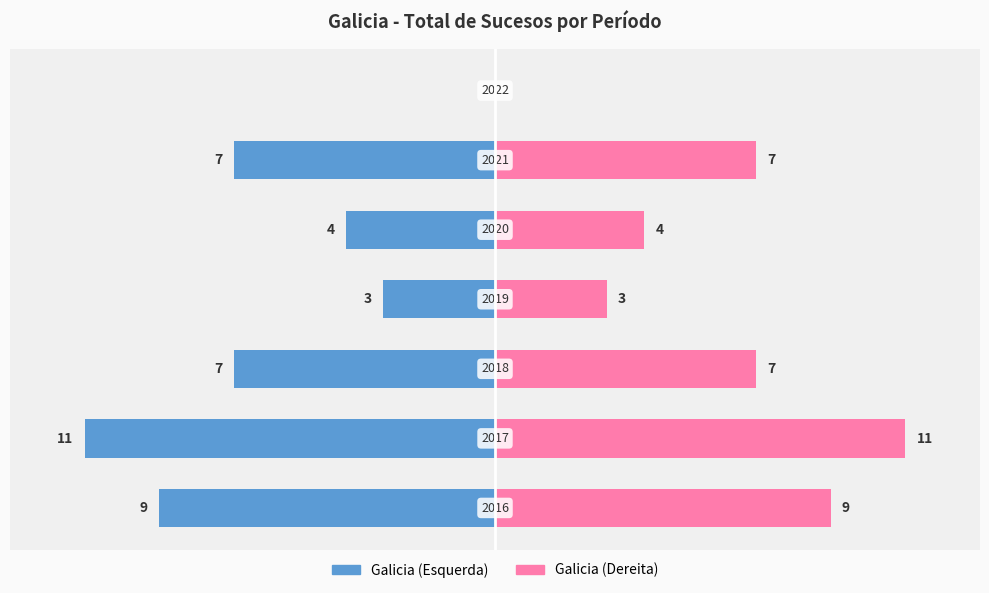

What is the difference between the highest and lowest values at 4?

8